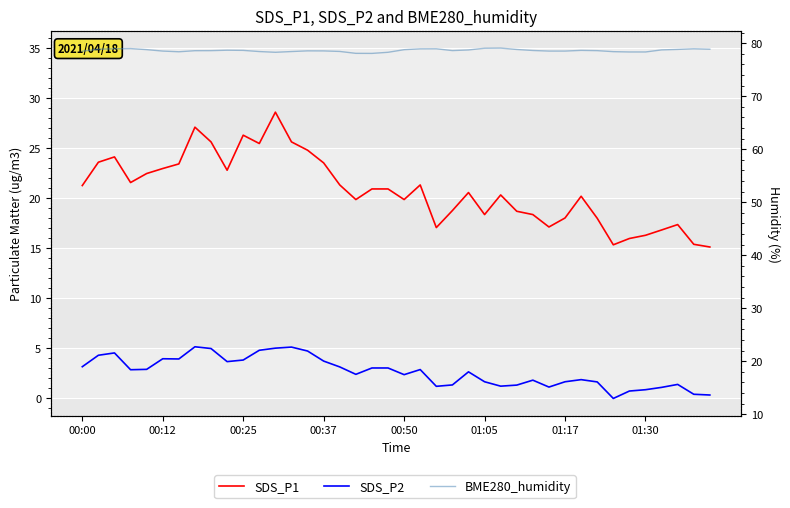

What is the minimum value for BME280_humidity?

78.1